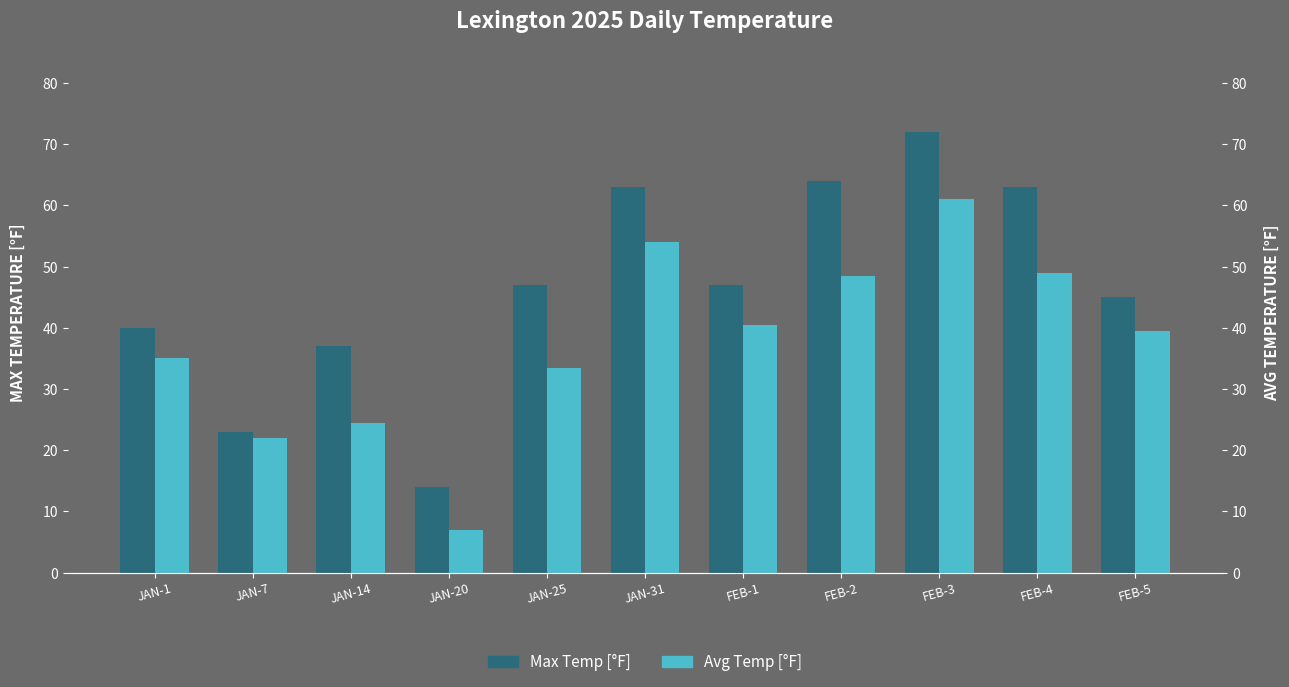

At which category does the chart reach its peak across all series?

FEB-3